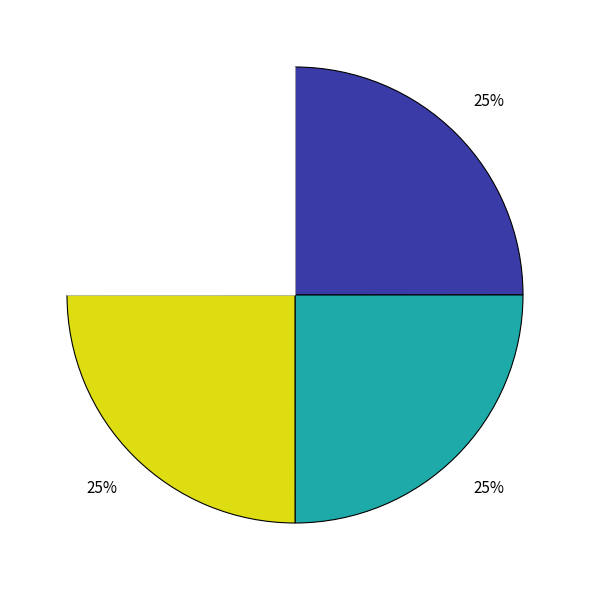

Is there any slice that represents more than half of the pie?

No